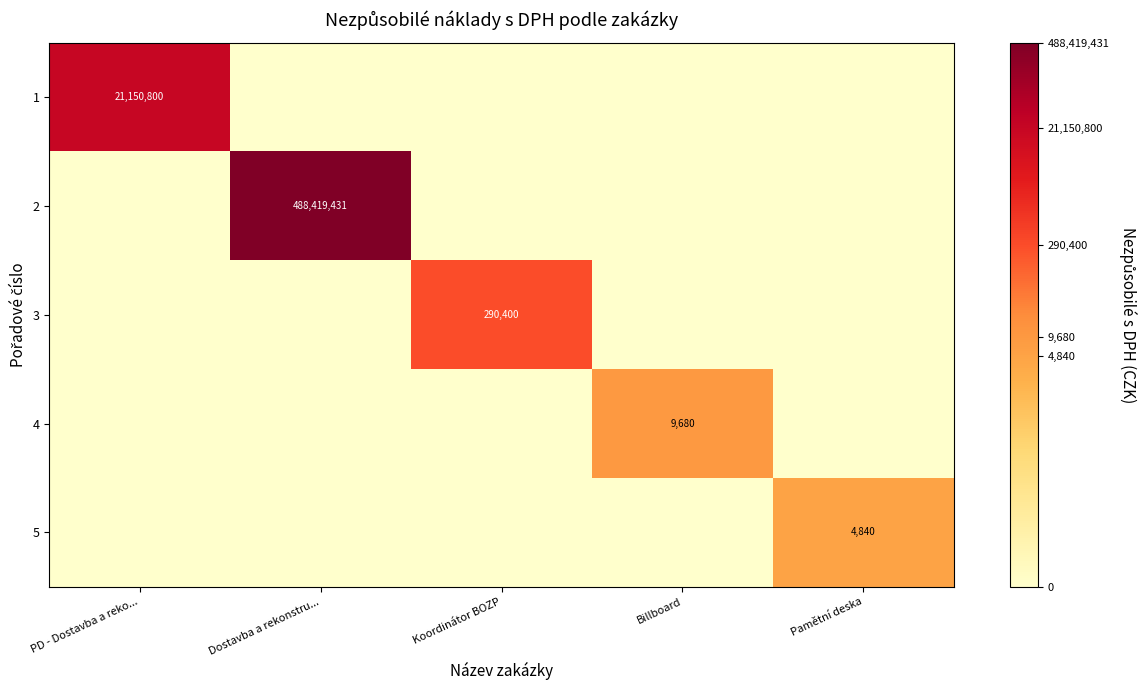

True or false: 4 has a value of 9680 at Billboard.

True